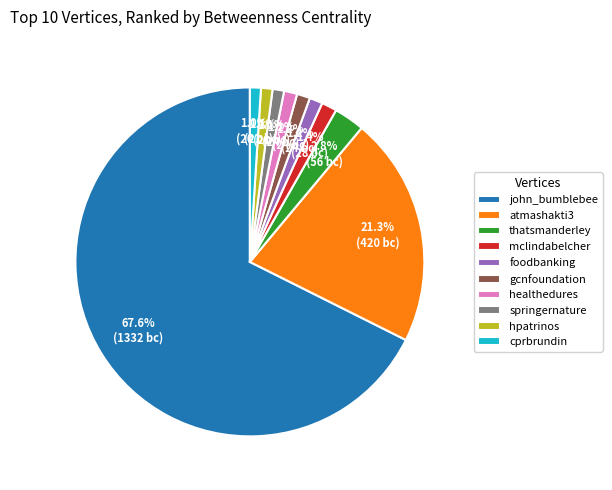

How many slices are in this pie chart?

10